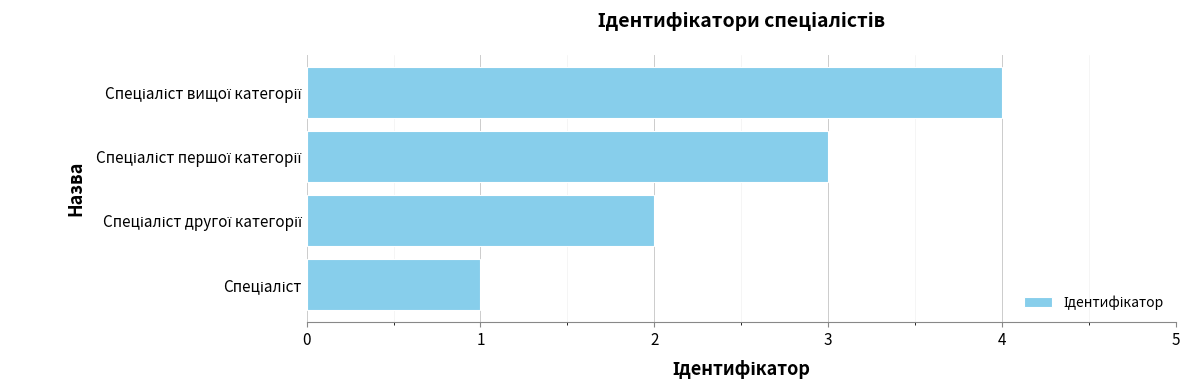

What is the greatest value displayed?

4